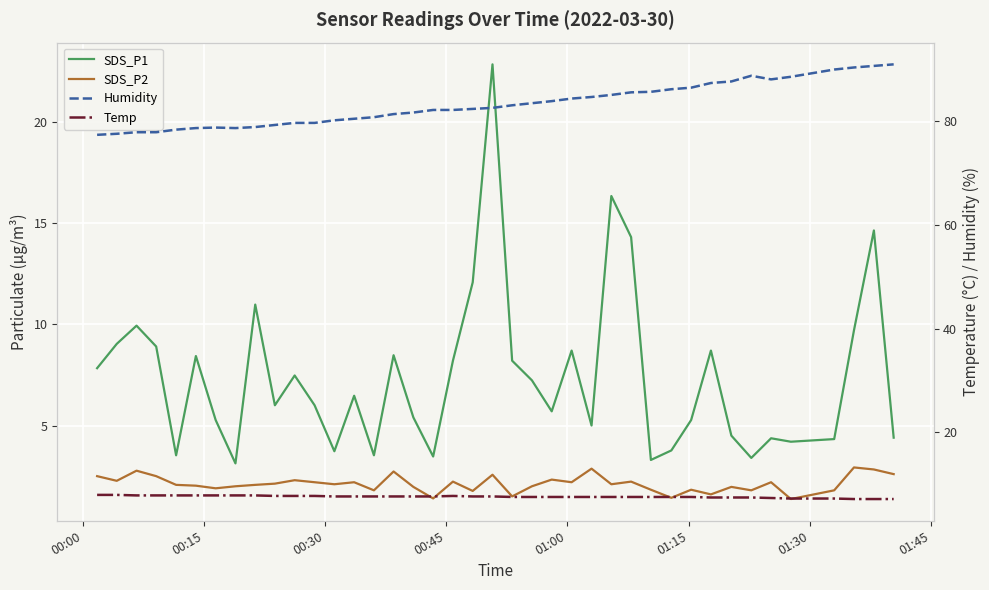

How many lines are shown in the chart?

4